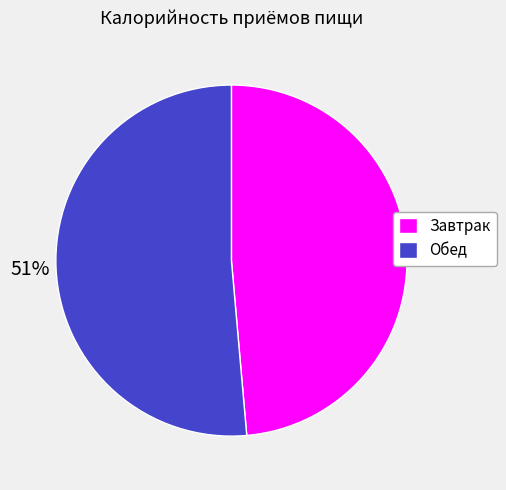

Rank the categories by value from lowest to highest.

Завтрак, Обед